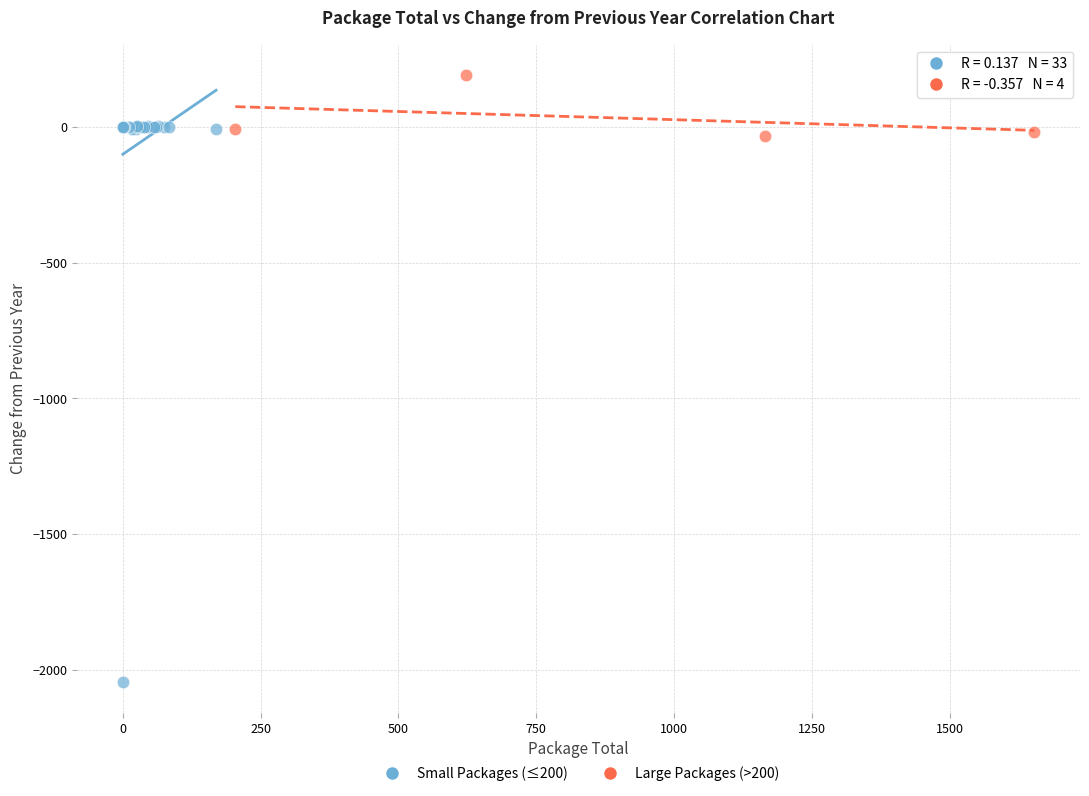

Which series has the largest Y range (max minus min)?

Small Packages (≤200)